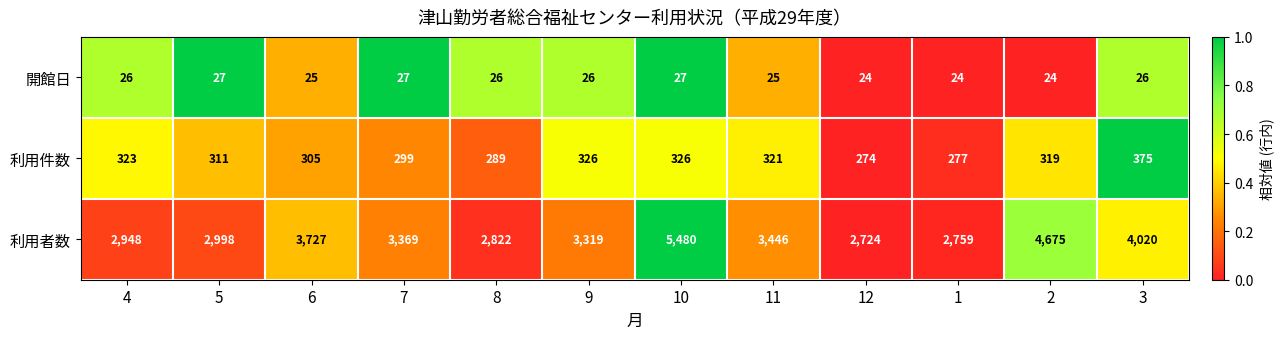

At which label does 利用件数 reach its peak?

3